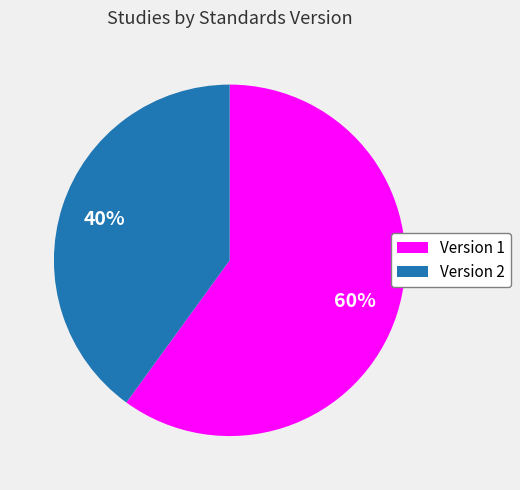

To the nearest percent, what portion does Version 2 represent?

40%